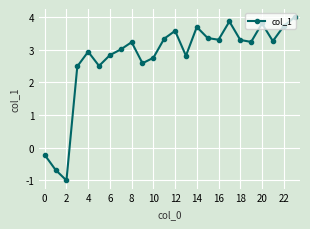

How many interior local peaks (higher than both neighbors) does the data have?

6